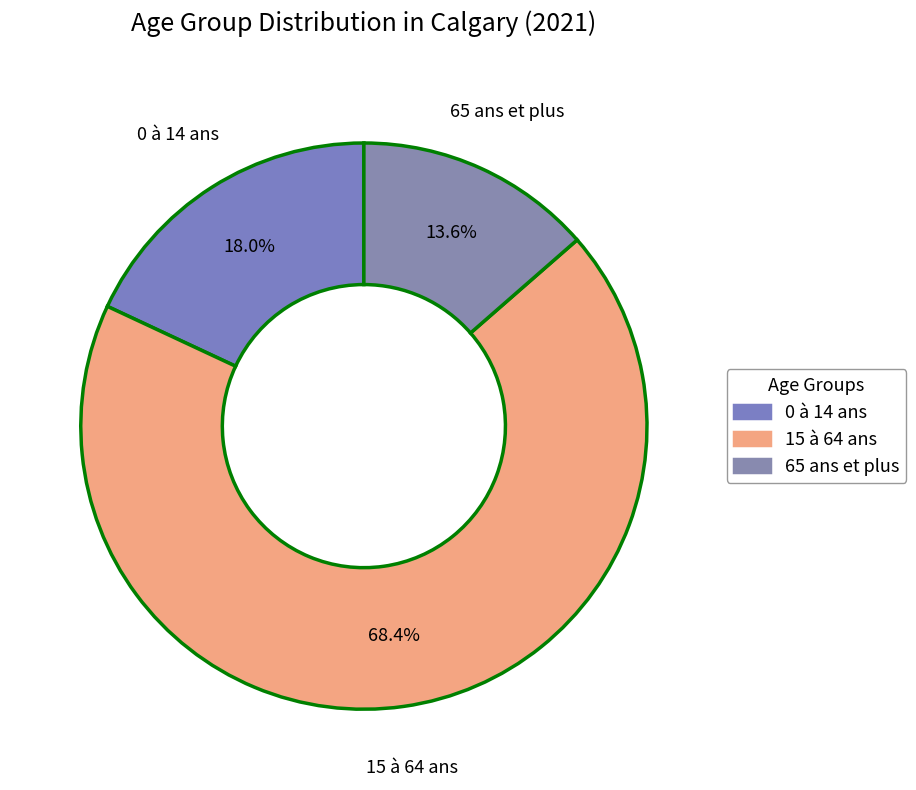

Which has a higher value, 0 à 14 ans or 65 ans et plus?

0 à 14 ans